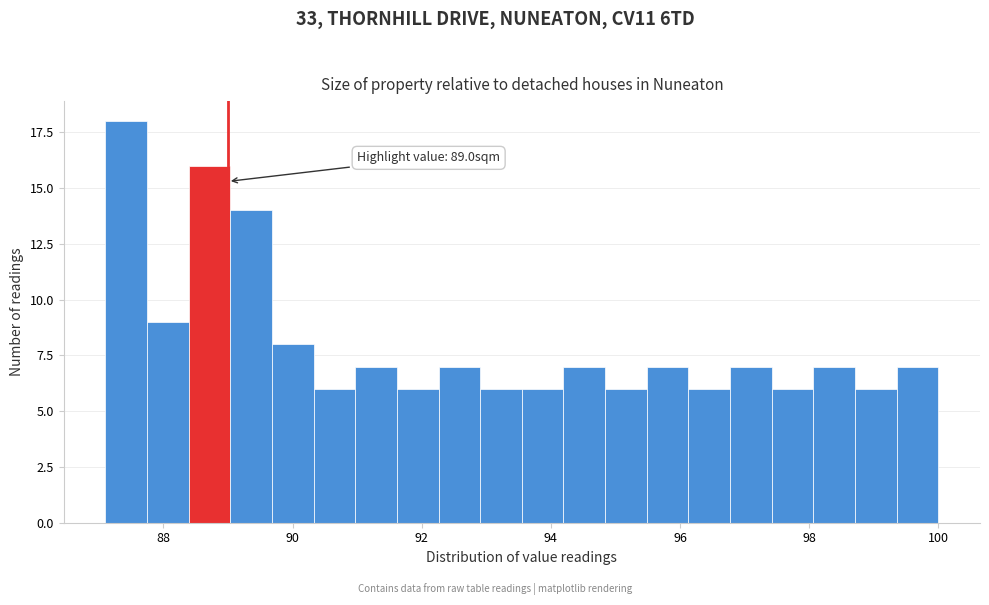

Around what value on the x-axis is the tallest bar? Give the approximate position of its centre, as read against the axis.

87.4